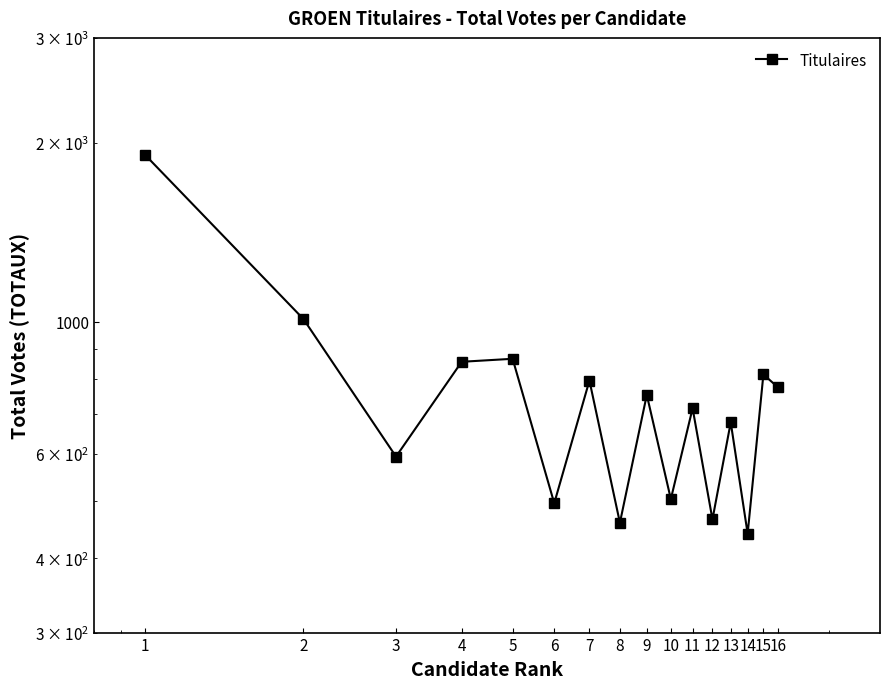

Count the number of data series in this chart.

1